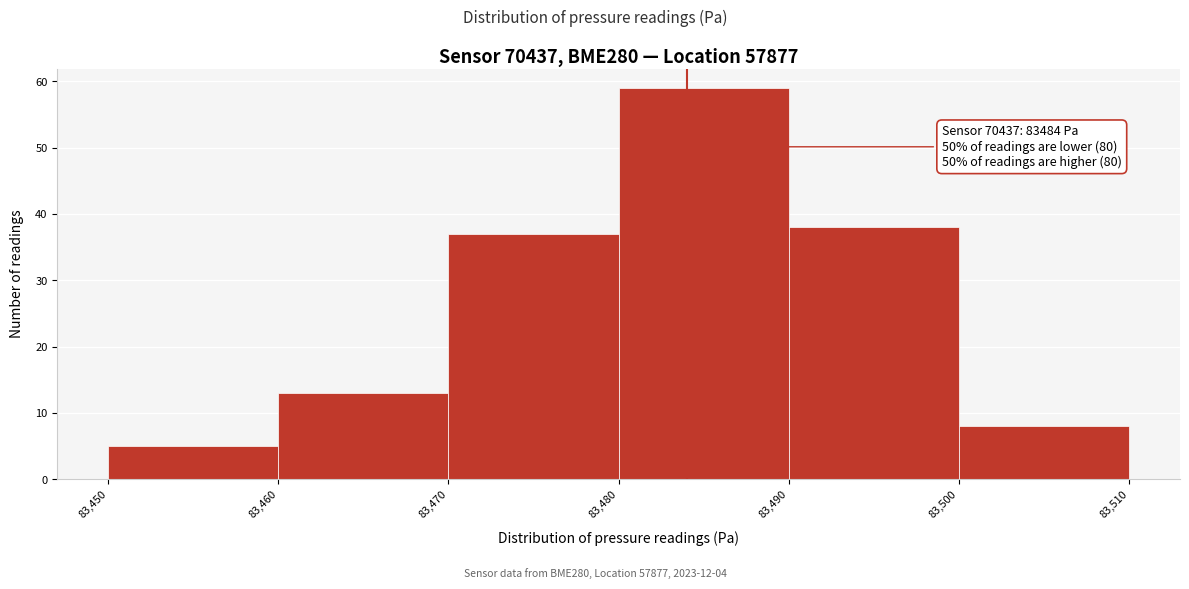

Over which range of the x-axis is the bar tallest?

83,480 to 83,490